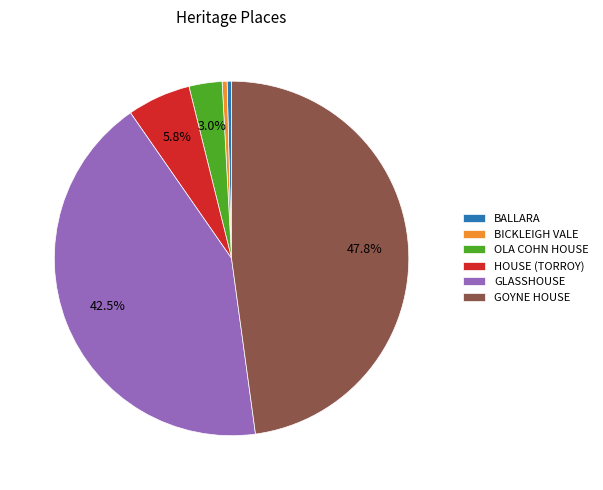

Combined, what portion of the pie is OLA COHN HOUSE and GOYNE HOUSE?

50.9%